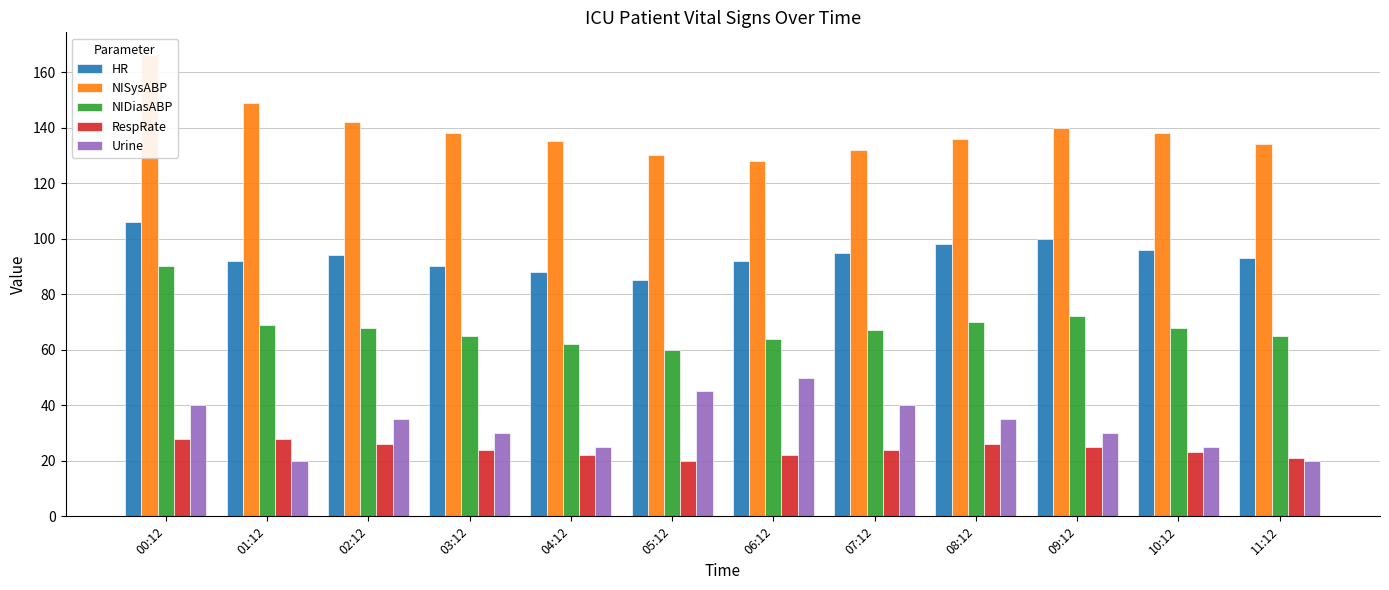

Which series changed the most between 03:12 and 10:12?

HR